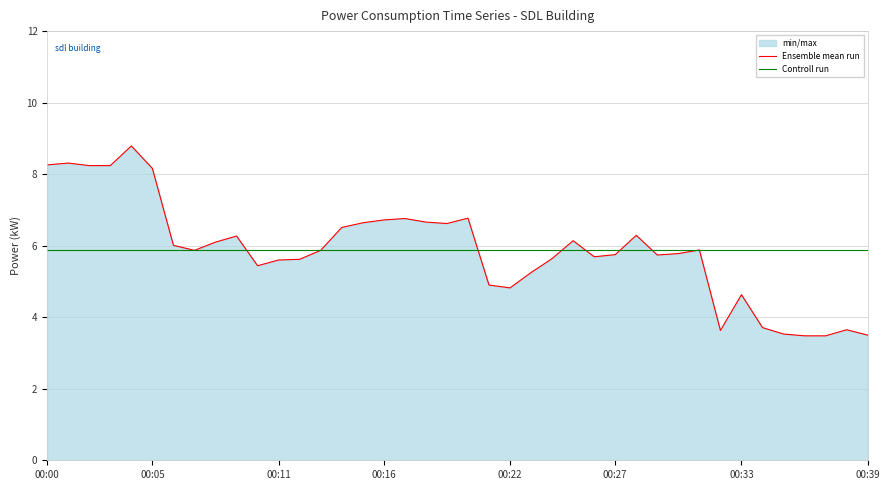

What are all the series names shown in the legend?

Ensemble mean run, Controll run